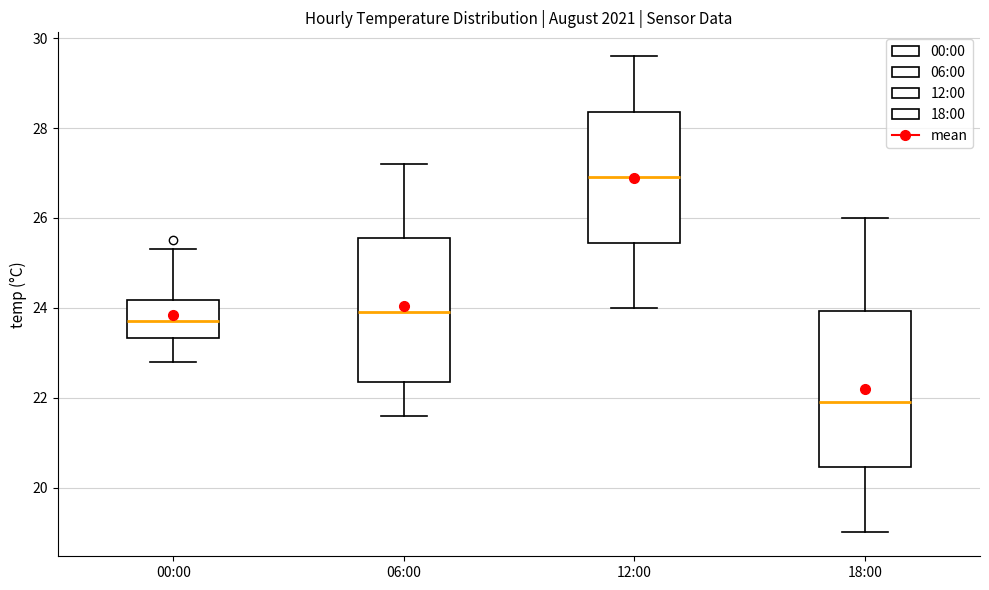

Reading left to right, read every box against the y-axis: the position of its median line, the range the box covers, and the ends of its whiskers. The values are not printed on the chart, so give them approximately, as read against the axis.

00:00: median 23.8, box 23.4 to 24.2, whiskers 22.8 to 25.4
06:00: median 24.0, box 22.4 to 25.6, whiskers 21.6 to 27.2
12:00: median 27.0, box 25.4 to 28.4, whiskers 24.0 to 29.6
18:00: median 22.0, box 20.4 to 24.0, whiskers 19.0 to 26.0